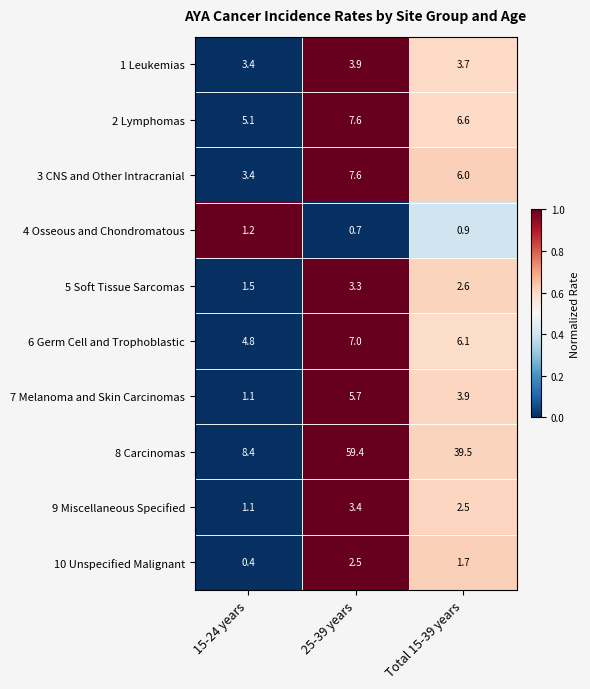

Which series has the largest total across all categories?

8 Carcinomas